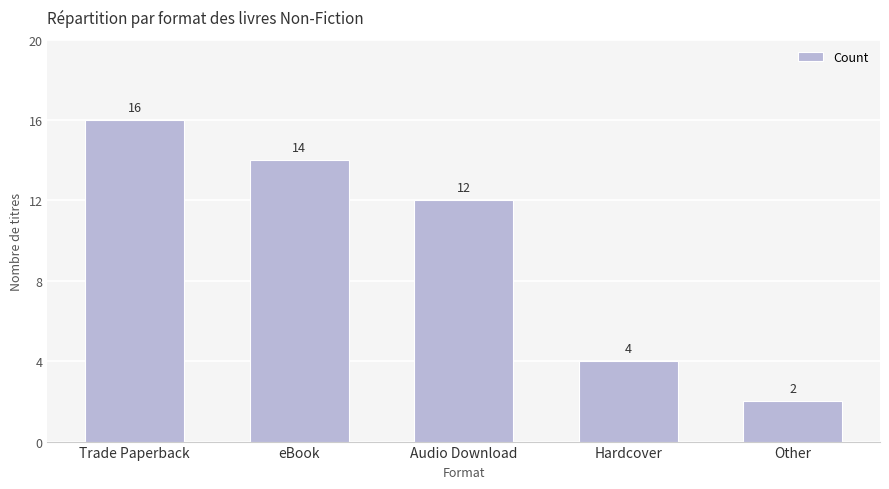

Which label corresponds to the smallest value in the chart?

Other